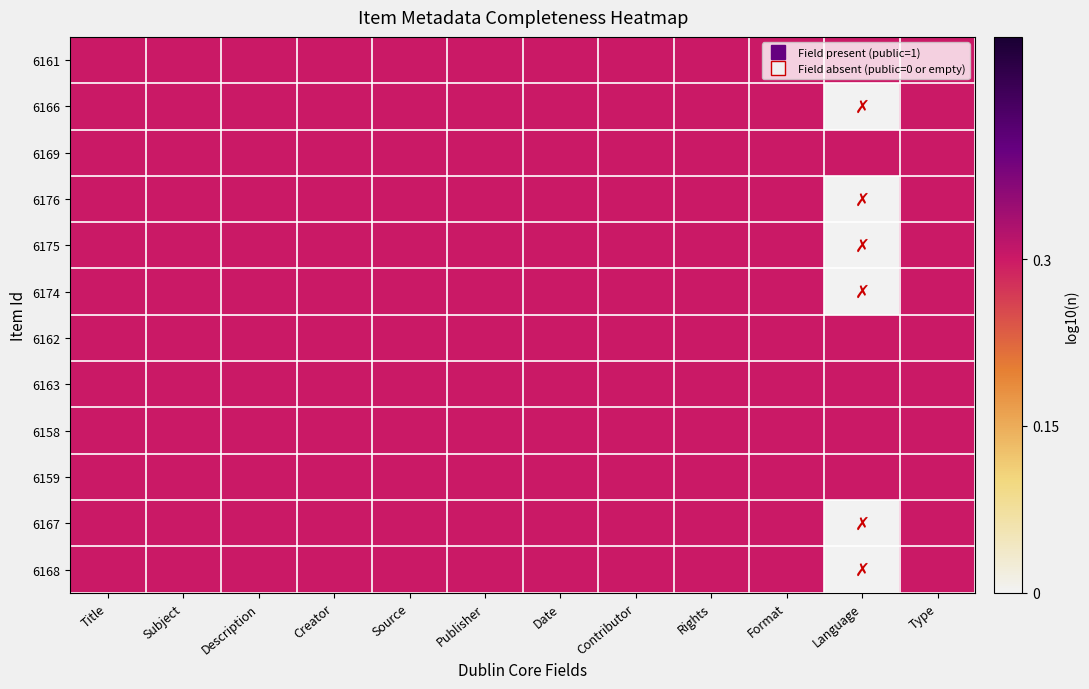

Reading left to right, list all the values displayed in this chart.

6161: Title=0.3	Subject=0.3	Description=0.3	Creator=0.3	Source=0.3	Publisher=0.3	Date=0.3	Contributor=0.3	Rights=0.3	Format=0.3	Language=0.3	Type=0.3
6166: Title=0.3	Subject=0.3	Description=0.3	Creator=0.3	Source=0.3	Publisher=0.3	Date=0.3	Contributor=0.3	Rights=0.3	Format=0.3	Language=0.0	Type=0.3
6169: Title=0.3	Subject=0.3	Description=0.3	Creator=0.3	Source=0.3	Publisher=0.3	Date=0.3	Contributor=0.3	Rights=0.3	Format=0.3	Language=0.3	Type=0.3
6176: Title=0.3	Subject=0.3	Description=0.3	Creator=0.3	Source=0.3	Publisher=0.3	Date=0.3	Contributor=0.3	Rights=0.3	Format=0.3	Language=0.0	Type=0.3
6175: Title=0.3	Subject=0.3	Description=0.3	Creator=0.3	Source=0.3	Publisher=0.3	Date=0.3	Contributor=0.3	Rights=0.3	Format=0.3	Language=0.0	Type=0.3
6174: Title=0.3	Subject=0.3	Description=0.3	Creator=0.3	Source=0.3	Publisher=0.3	Date=0.3	Contributor=0.3	Rights=0.3	Format=0.3	Language=0.0	Type=0.3
6162: Title=0.3	Subject=0.3	Description=0.3	Creator=0.3	Source=0.3	Publisher=0.3	Date=0.3	Contributor=0.3	Rights=0.3	Format=0.3	Language=0.3	Type=0.3
6163: Title=0.3	Subject=0.3	Description=0.3	Creator=0.3	Source=0.3	Publisher=0.3	Date=0.3	Contributor=0.3	Rights=0.3	Format=0.3	Language=0.3	Type=0.3
6158: Title=0.3	Subject=0.3	Description=0.3	Creator=0.3	Source=0.3	Publisher=0.3	Date=0.3	Contributor=0.3	Rights=0.3	Format=0.3	Language=0.3	Type=0.3
6159: Title=0.3	Subject=0.3	Description=0.3	Creator=0.3	Source=0.3	Publisher=0.3	Date=0.3	Contributor=0.3	Rights=0.3	Format=0.3	Language=0.3	Type=0.3
6167: Title=0.3	Subject=0.3	Description=0.3	Creator=0.3	Source=0.3	Publisher=0.3	Date=0.3	Contributor=0.3	Rights=0.3	Format=0.3	Language=0.0	Type=0.3
6168: Title=0.3	Subject=0.3	Description=0.3	Creator=0.3	Source=0.3	Publisher=0.3	Date=0.3	Contributor=0.3	Rights=0.3	Format=0.3	Language=0.0	Type=0.3